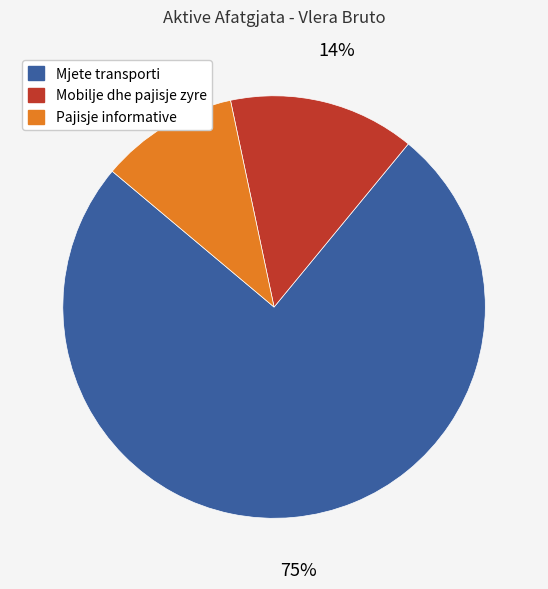

Which has a higher value, Pajisje informative or Mjete transporti?

Mjete transporti